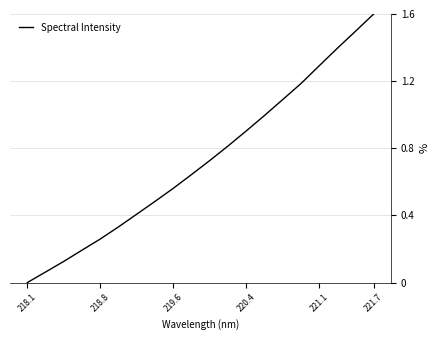

What is the greatest value displayed?

1.6